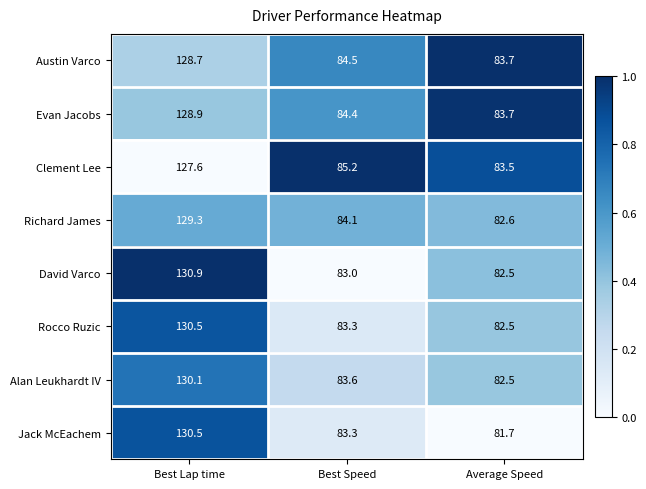

The value of Richard James at Best Lap time is 26.1. True or false?

False